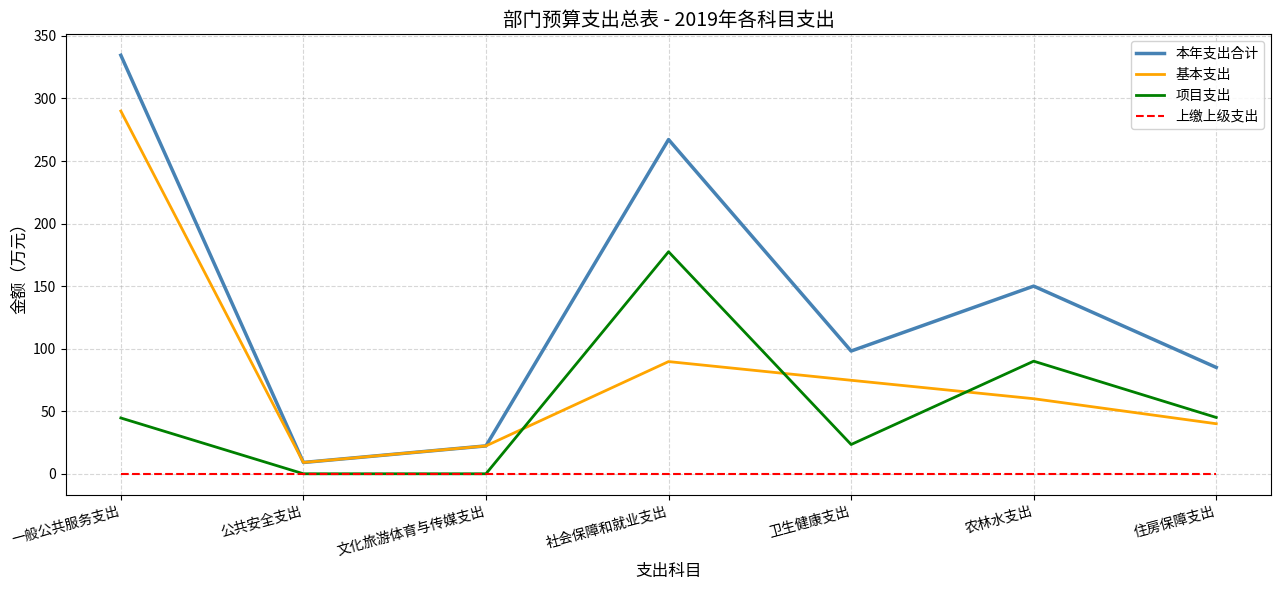

Rank the series by their maximum value, from highest to lowest.

本年支出合计, 基本支出, 项目支出, 上缴上级支出